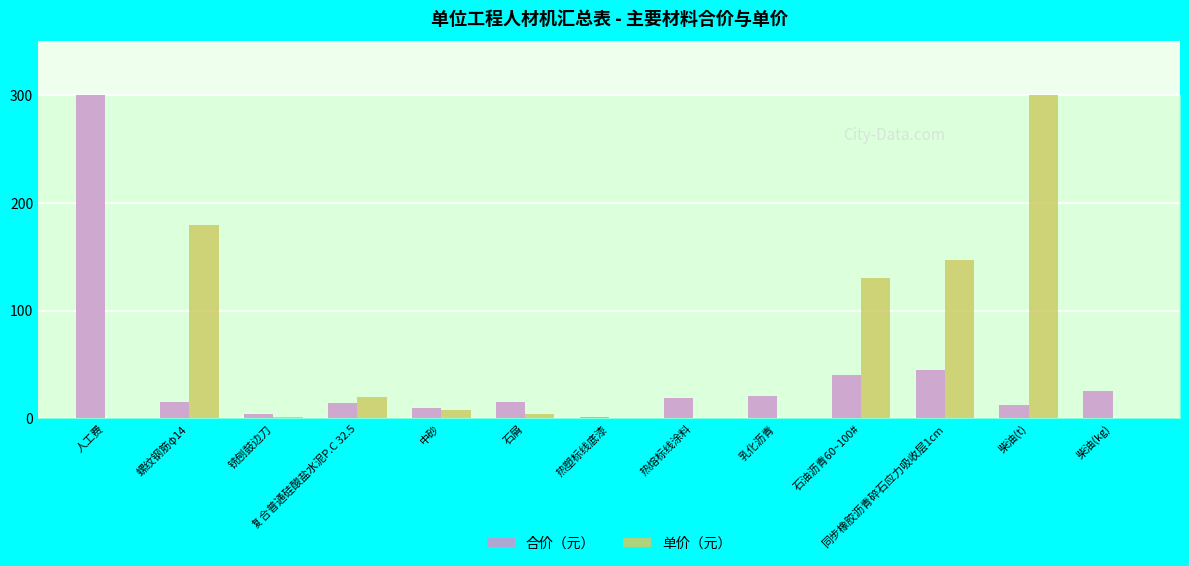

Is it true that 合价（元） equals 21.2 at 乳化沥青?

True